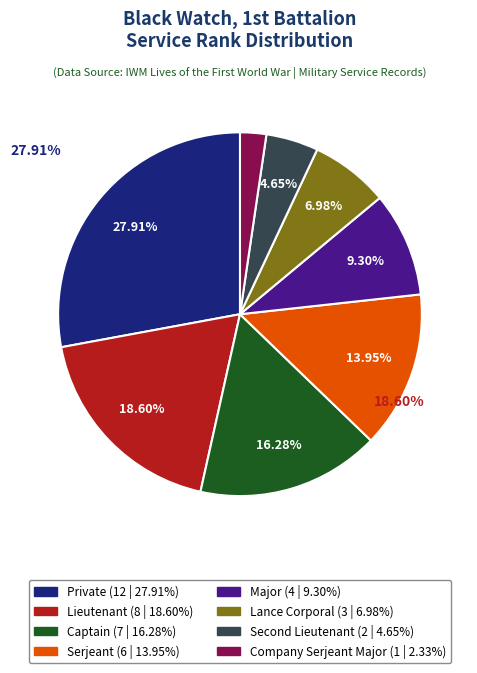

To the nearest percent, what is the difference between the largest and smallest slice percentages?

26%